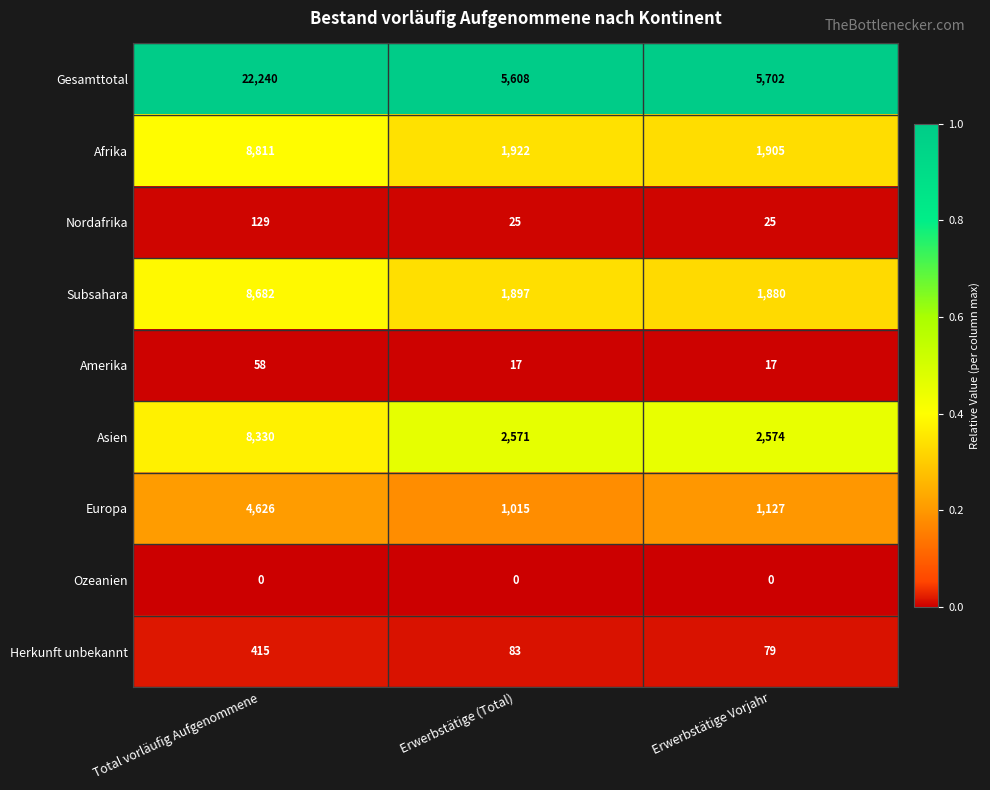

At which category does the chart reach its peak across all series?

Total vorläufig Aufgenommene